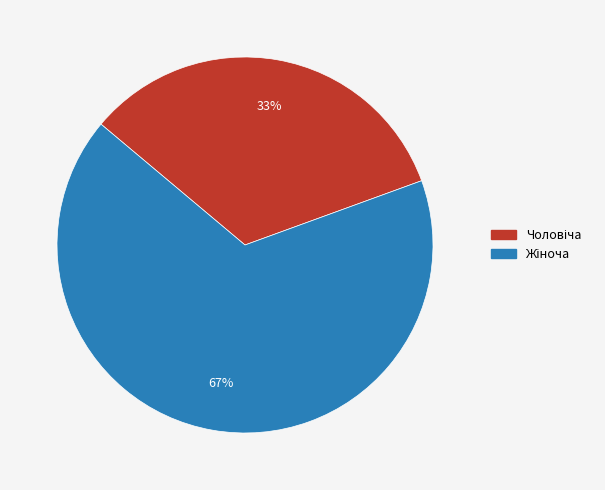

Is there a majority slice in this chart?

Yes